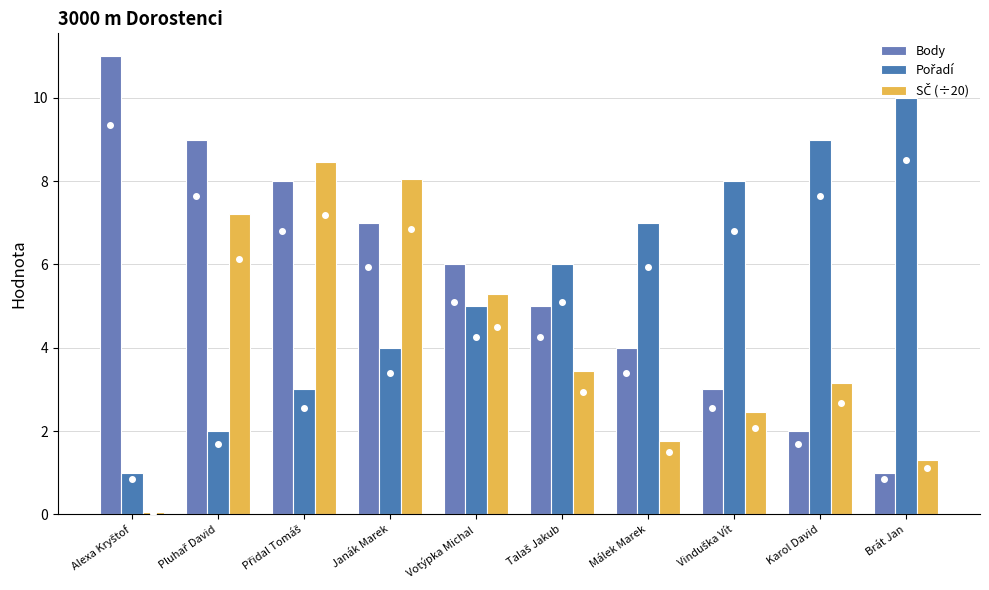

At which label does SČ (÷20) first exceed 3?

Pluhař David